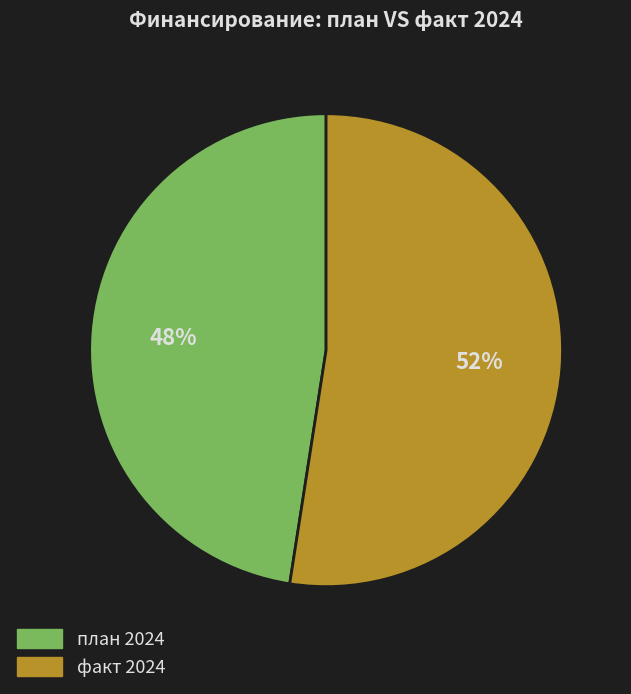

To the nearest percent, what is the average slice percentage?

50%